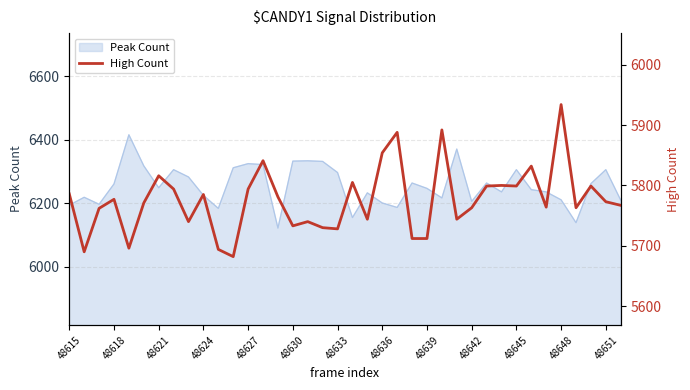

What is the sum of the values at 48621 and 48651?

11589